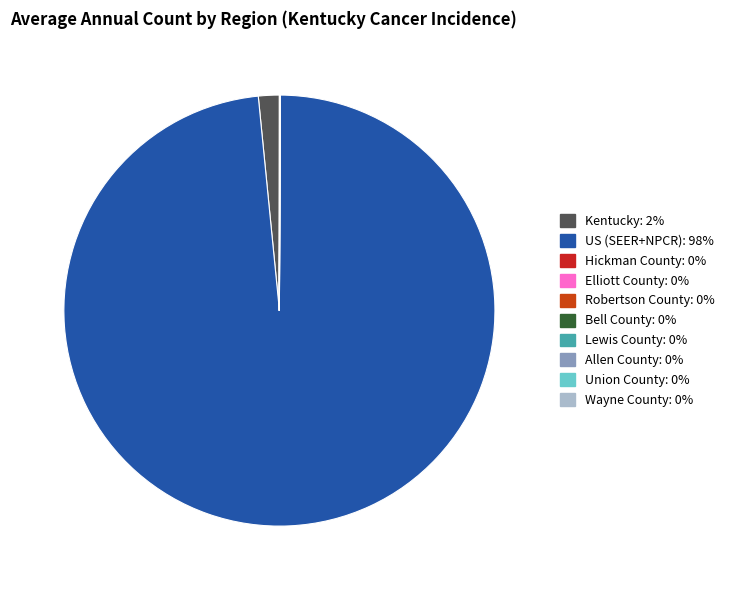

What is the majority slice?

US (SEER+NPCR)